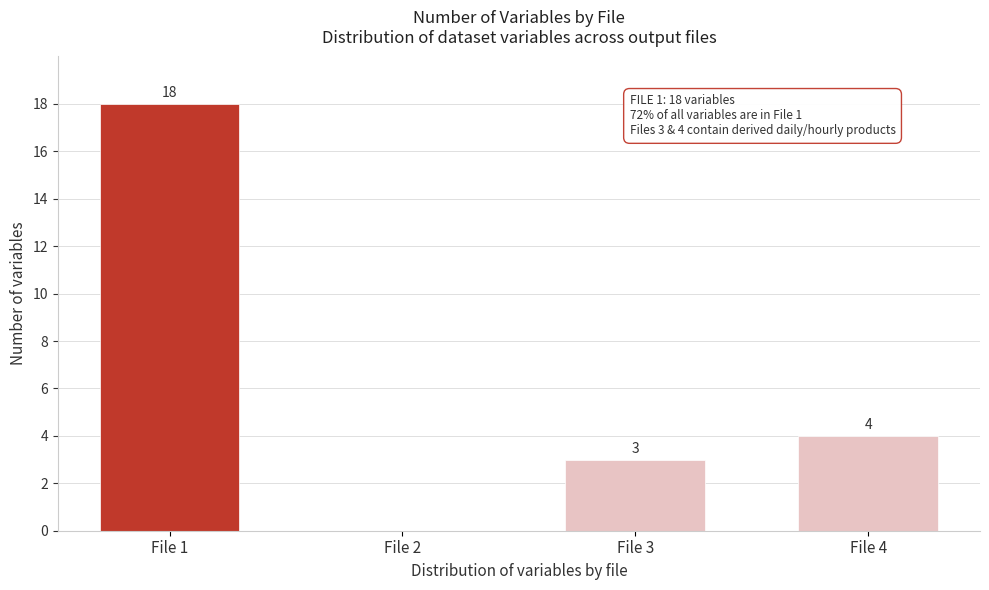

Reading left to right, list all the values displayed in this chart.

File 1=18	File 2=0	File 3=3	File 4=4